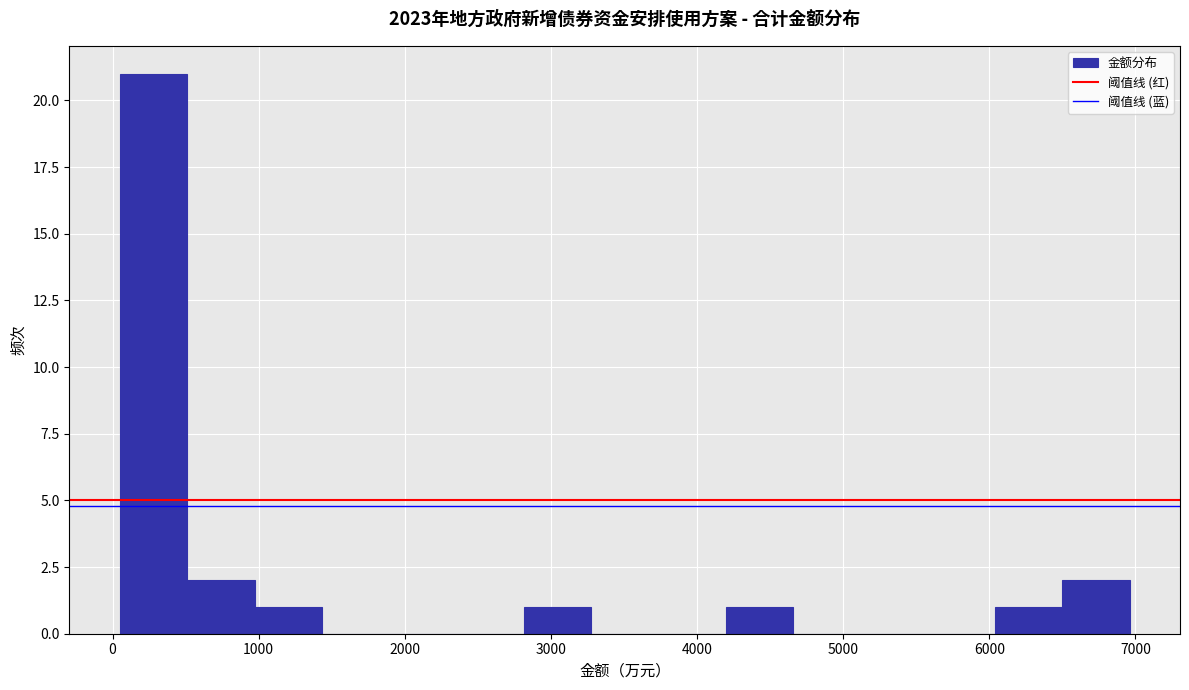

How tall is the bar that spans 6500 to 7000 on the x-axis? Neither the bar edges nor the heights are printed on the chart, so give them approximately, as read against the axes.

2